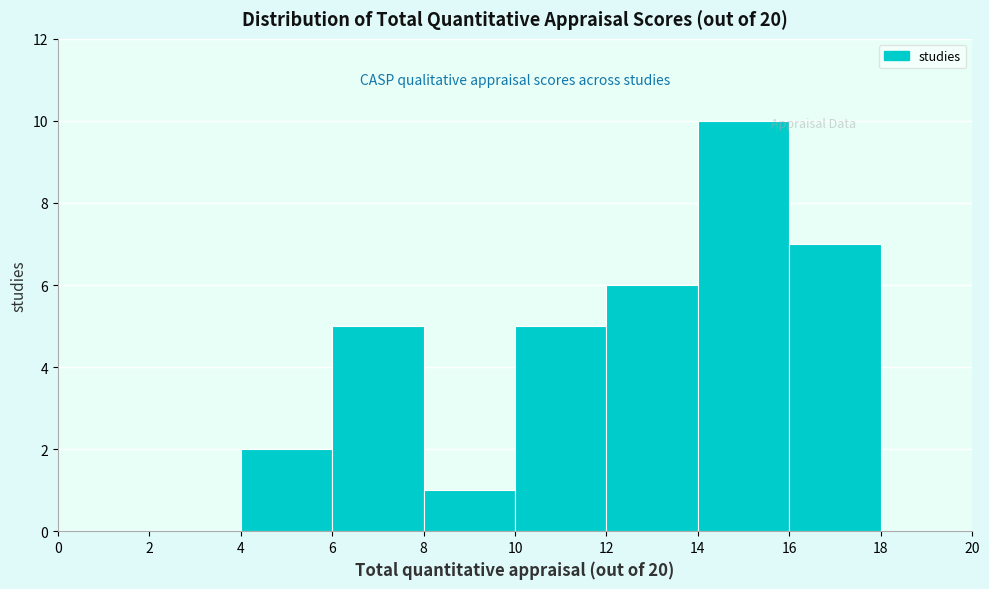

Reading left to right, list every bar in this chart as the range it spans on the x-axis followed by its height. The values are not printed on the chart, so give them approximately, as read against the axis.

0 to 2: 0
2 to 4: 0
4 to 6: 2
6 to 8: 5
8 to 10: 1
10 to 12: 5
12 to 14: 6
14 to 16: 10
16 to 18: 7
18 to 20: 0